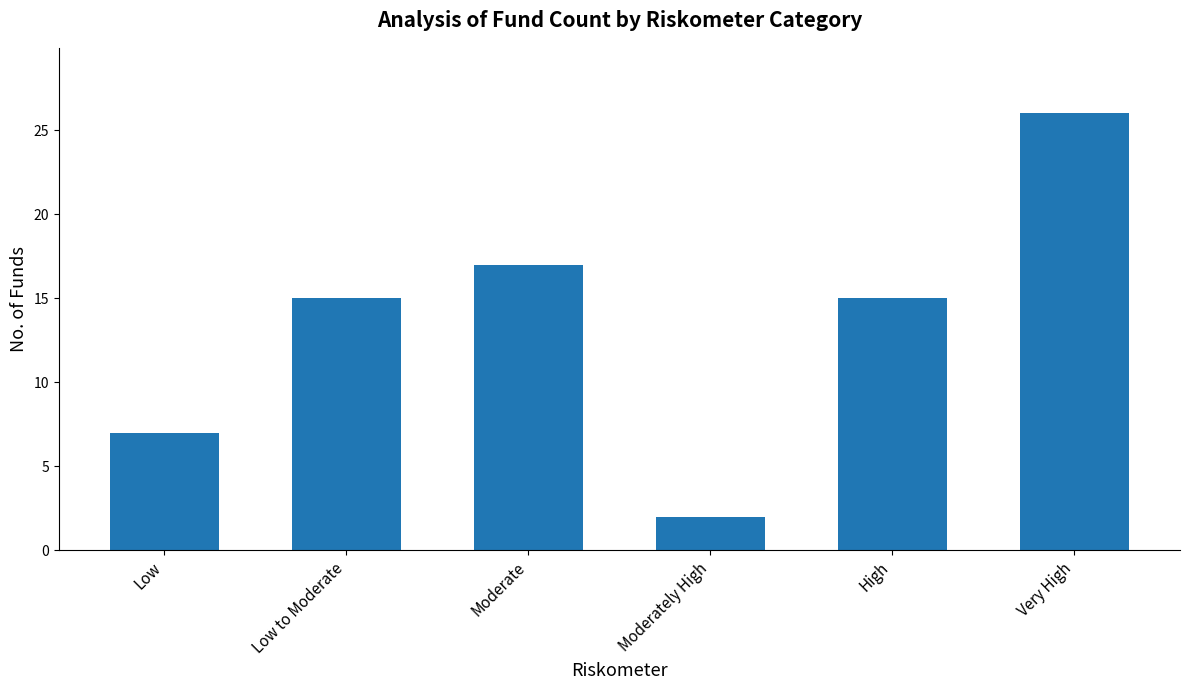

The chart shows a value of 7 at Low. True or false?

True